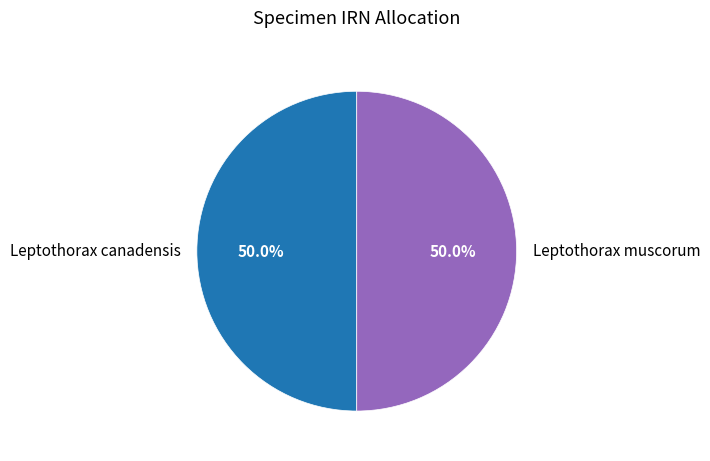

Approximately how many times larger is the value at Leptothorax canadensis compared to Leptothorax muscorum?

1.0